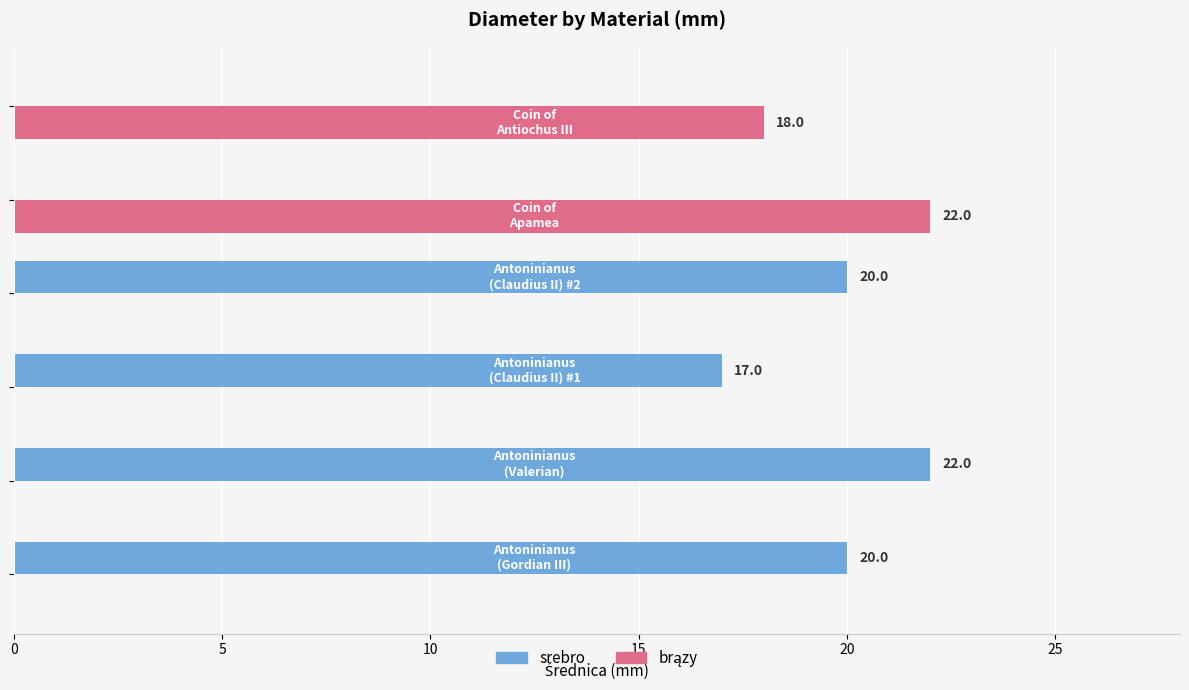

What is the maximum value for srebro?

22